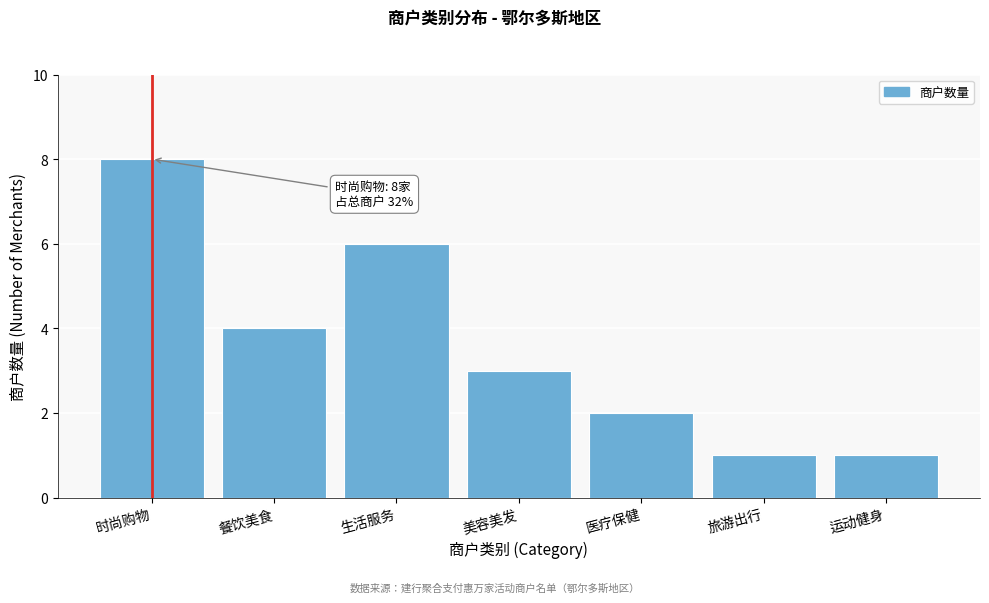

Reading left to right, transcribe all the data shown in this chart.

8	4	6	3	2	1	1